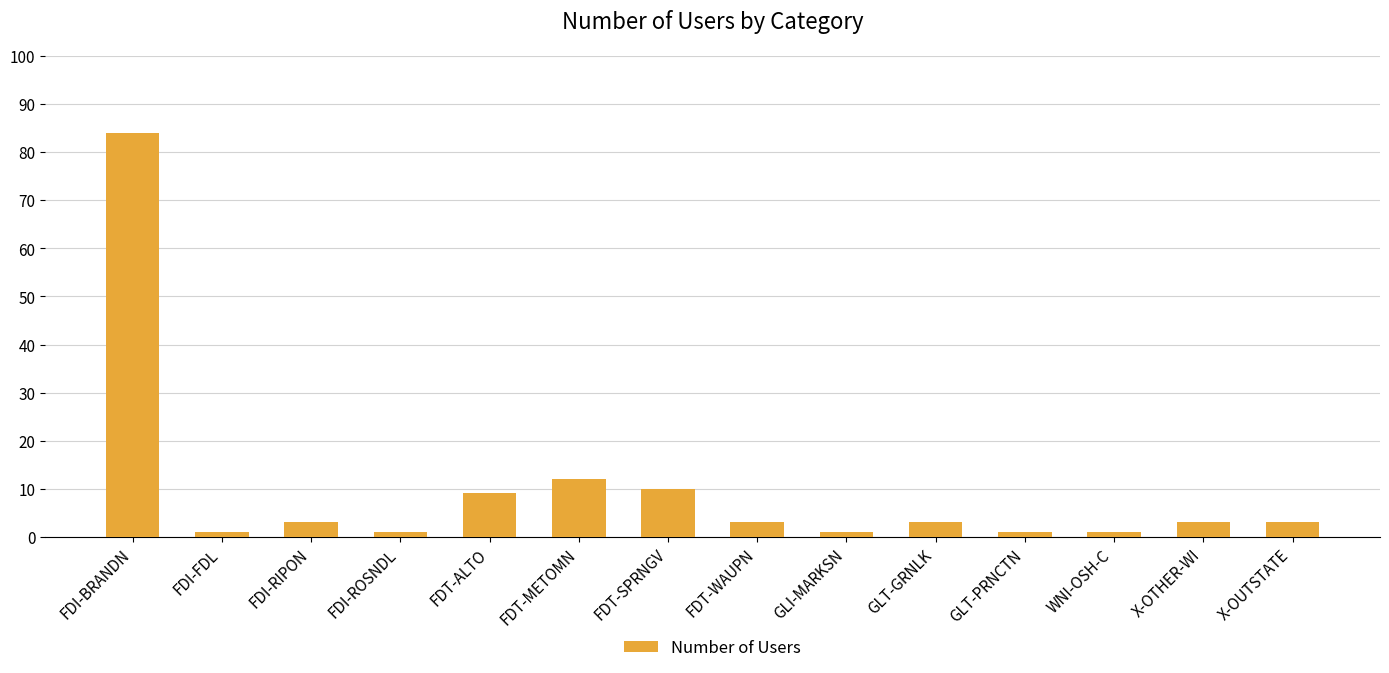

What is the difference between the values at FDT-ALTO and WNI-OSH-C?

8